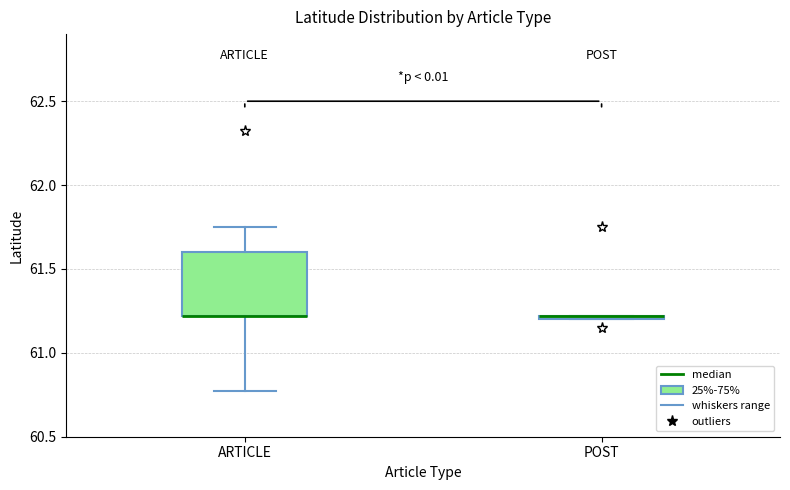

Comparing the boxes themselves (not the whiskers), which one is the tallest?

ARTICLE